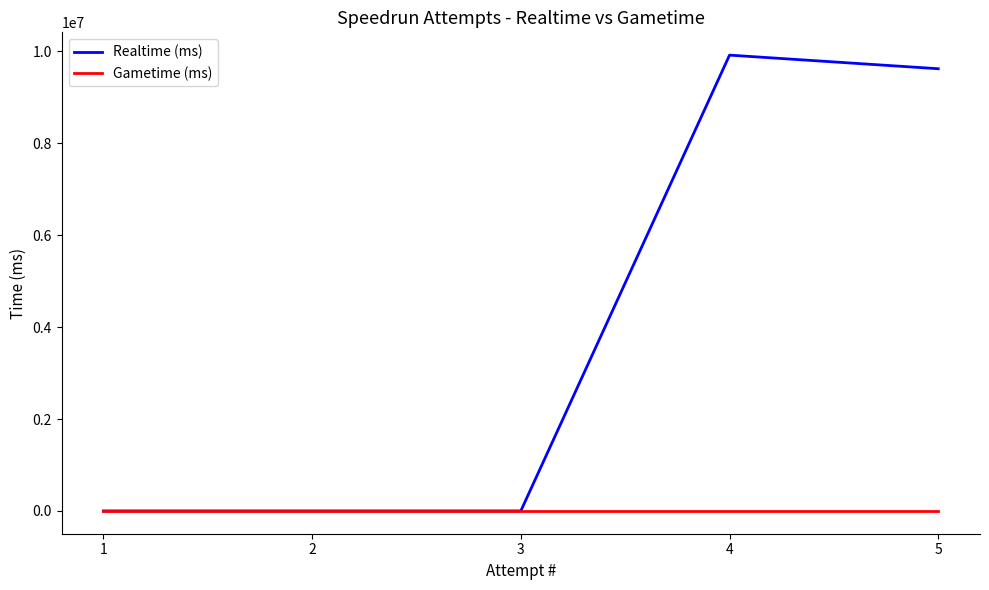

Which series changed the most between 3 and 5?

Realtime (ms)